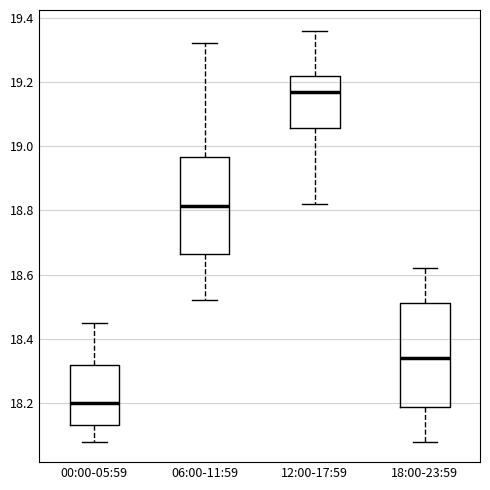

Comparing the boxes themselves (not the whiskers), which one is the tallest?

18:00-23:59